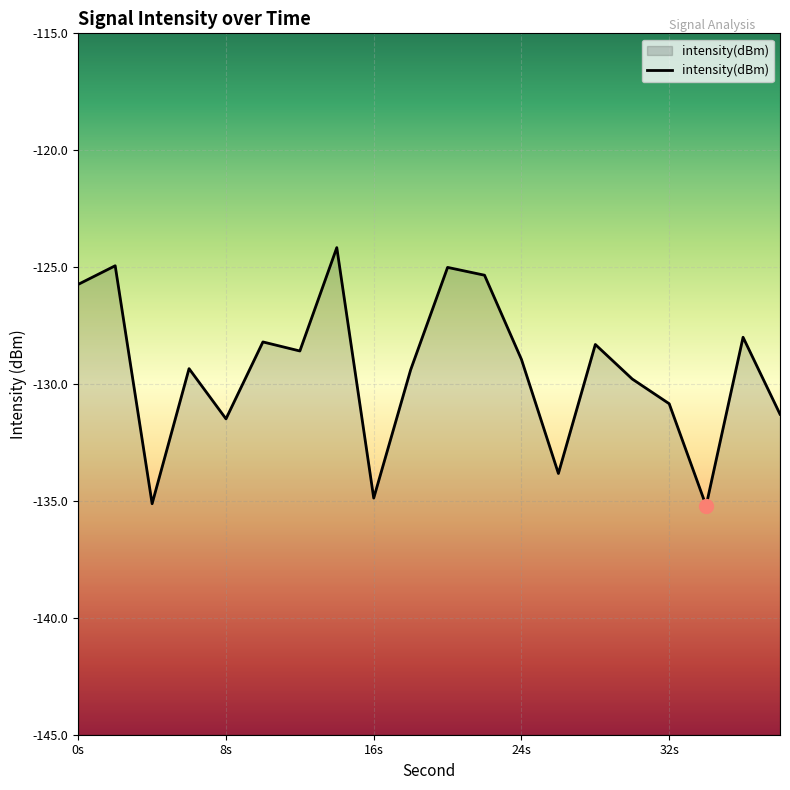

True or false: there are more than 1 points higher than both neighbors.

True